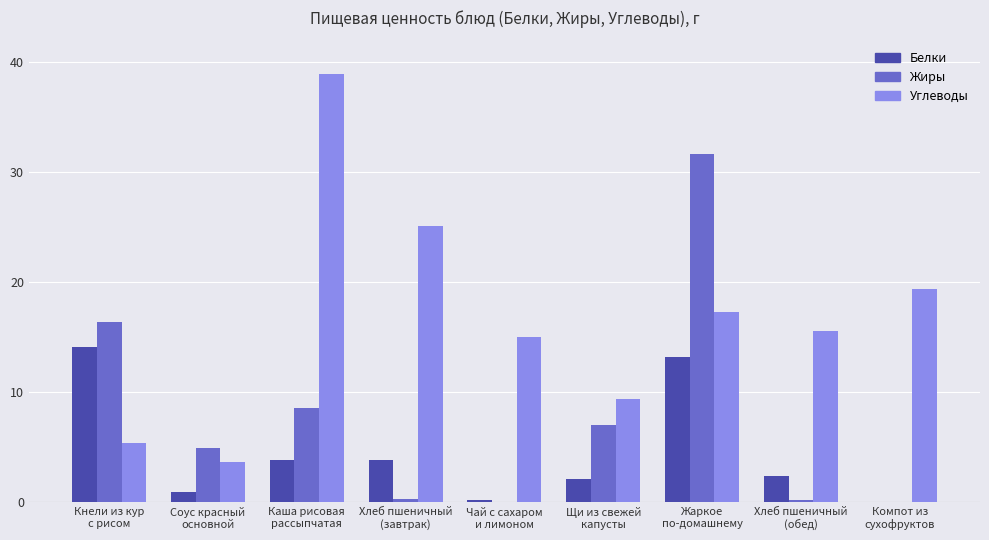

True or false: Углеводы has a value of 1.9 at Кнели из кур
с рисом.

False